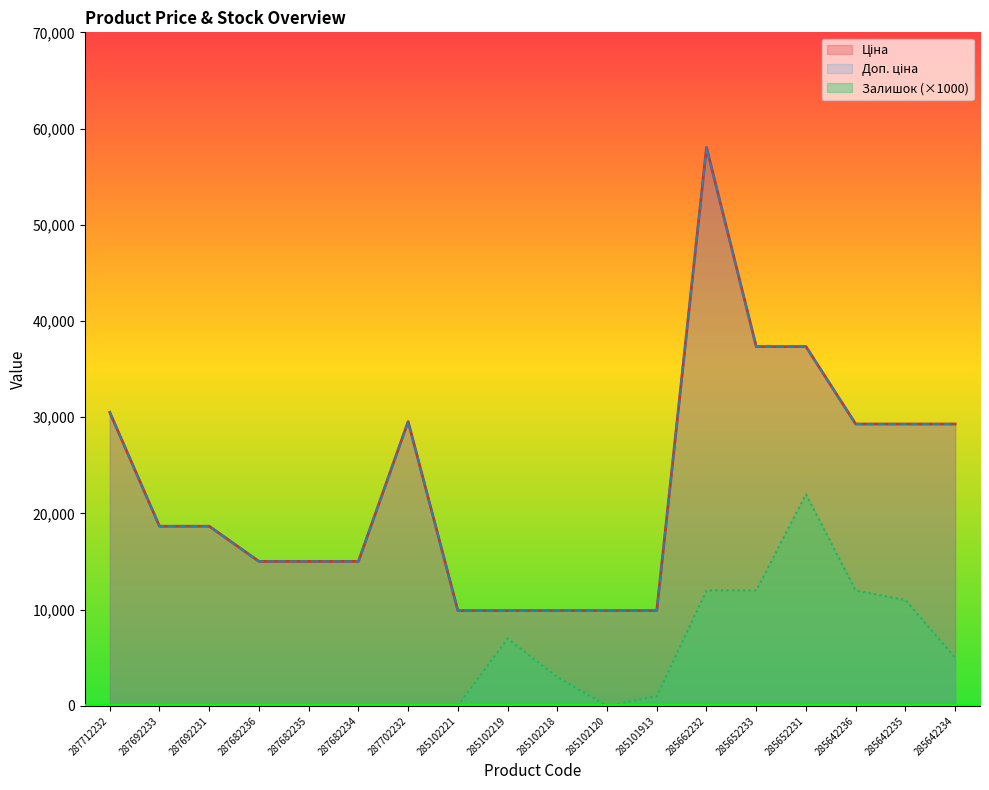

What is the label of the 14th point from the left?

285652233